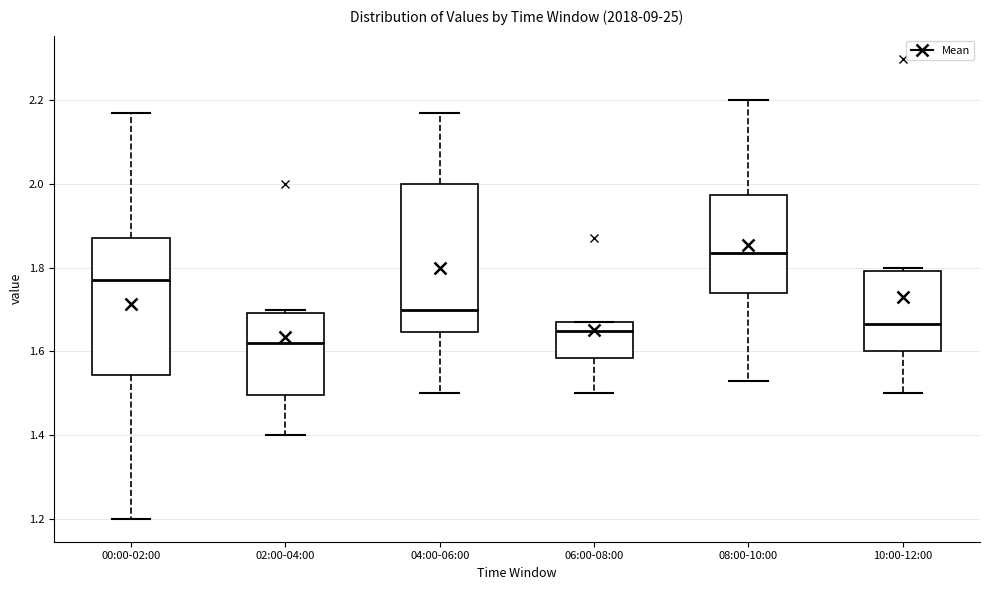

Where is the upper edge of the box for 08:00-10:00 on the y-axis? The values are not printed on the chart, so give them approximately, as read against the axis.

1.98